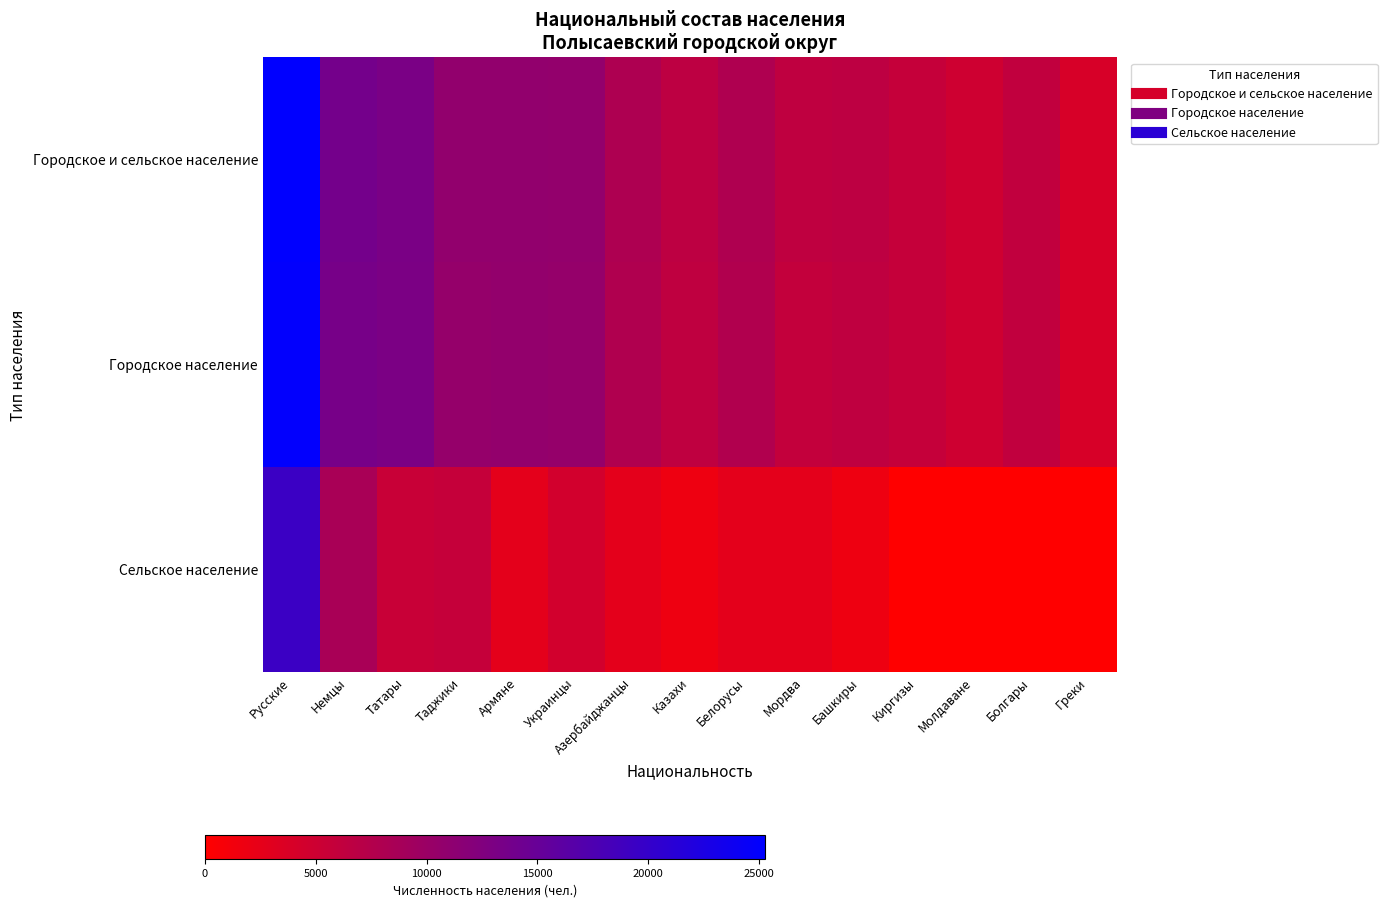

Reading right to left, list all the values displayed in this chart.

Городское и сельское население: Греки=1.6	Болгары=2.5	Молдаване=1.9	Киргизы=2.3	Башкиры=2.6	Мордва=2.6	Белорусы=3.2	Казахи=2.6	Азербайджанцы=3.2	Украинцы=4.3	Армяне=4.3	Таджики=4.3	Татары=5.3	Немцы=5.5	Русские=10.1
Городское население: Греки=1.6	Болгары=2.5	Молдаване=1.9	Киргизы=2.3	Башкиры=2.6	Мордва=2.4	Белорусы=3.1	Казахи=2.6	Азербайджанцы=3.1	Украинцы=4.2	Армяне=4.3	Таджики=4.2	Татары=5.2	Немцы=5.4	Русские=10.0
Сельское население: Греки=0.0	Болгары=0.0	Молдаване=0.0	Киргизы=0.0	Башкиры=0.7	Мордва=1.1	Белорусы=1.1	Казахи=0.7	Азербайджанцы=1.1	Украинцы=1.8	Армяне=1.1	Таджики=2.3	Татары=2.2	Немцы=3.4	Русские=7.8